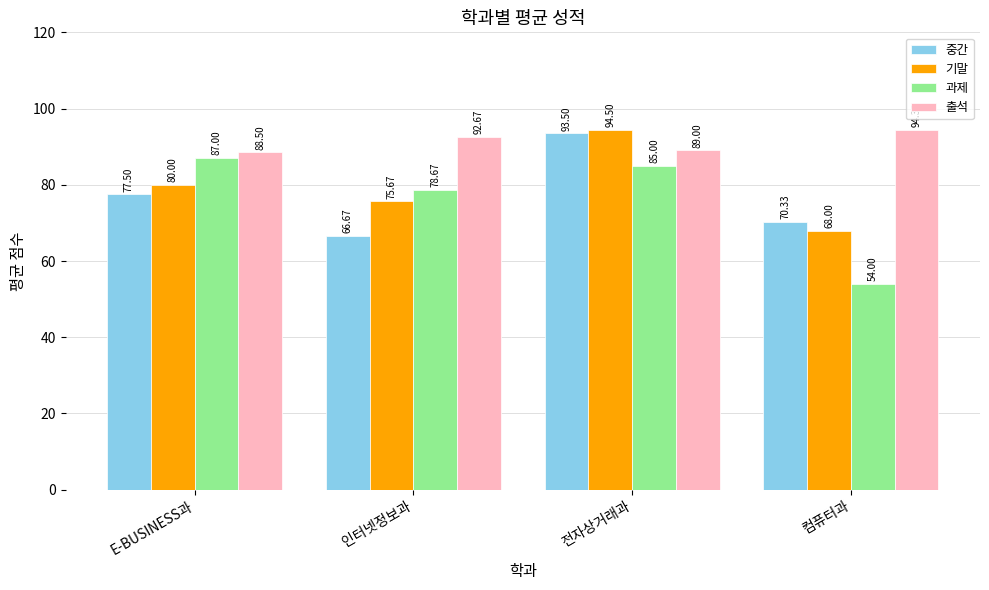

Between 인터넷정보과 and 컴퓨터과, which series saw the biggest shift?

과제